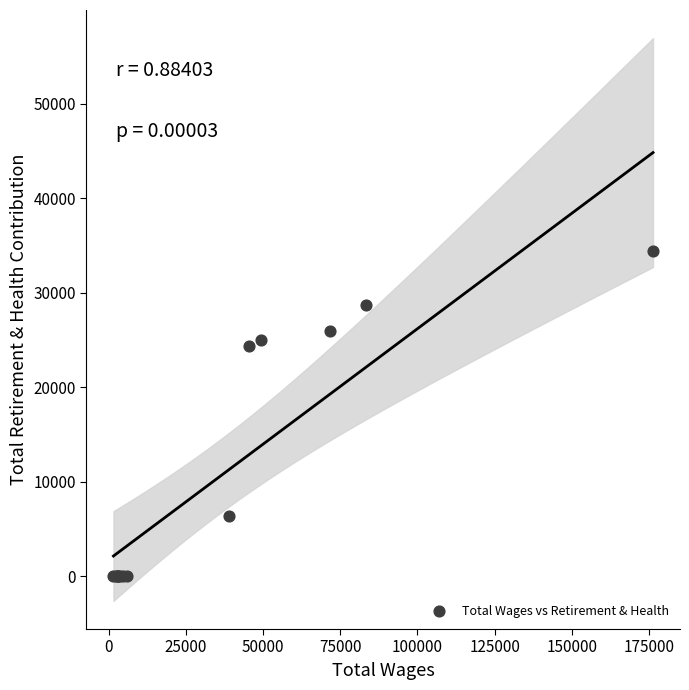

What Y value in the scatter plot is closest to 17194?

24364